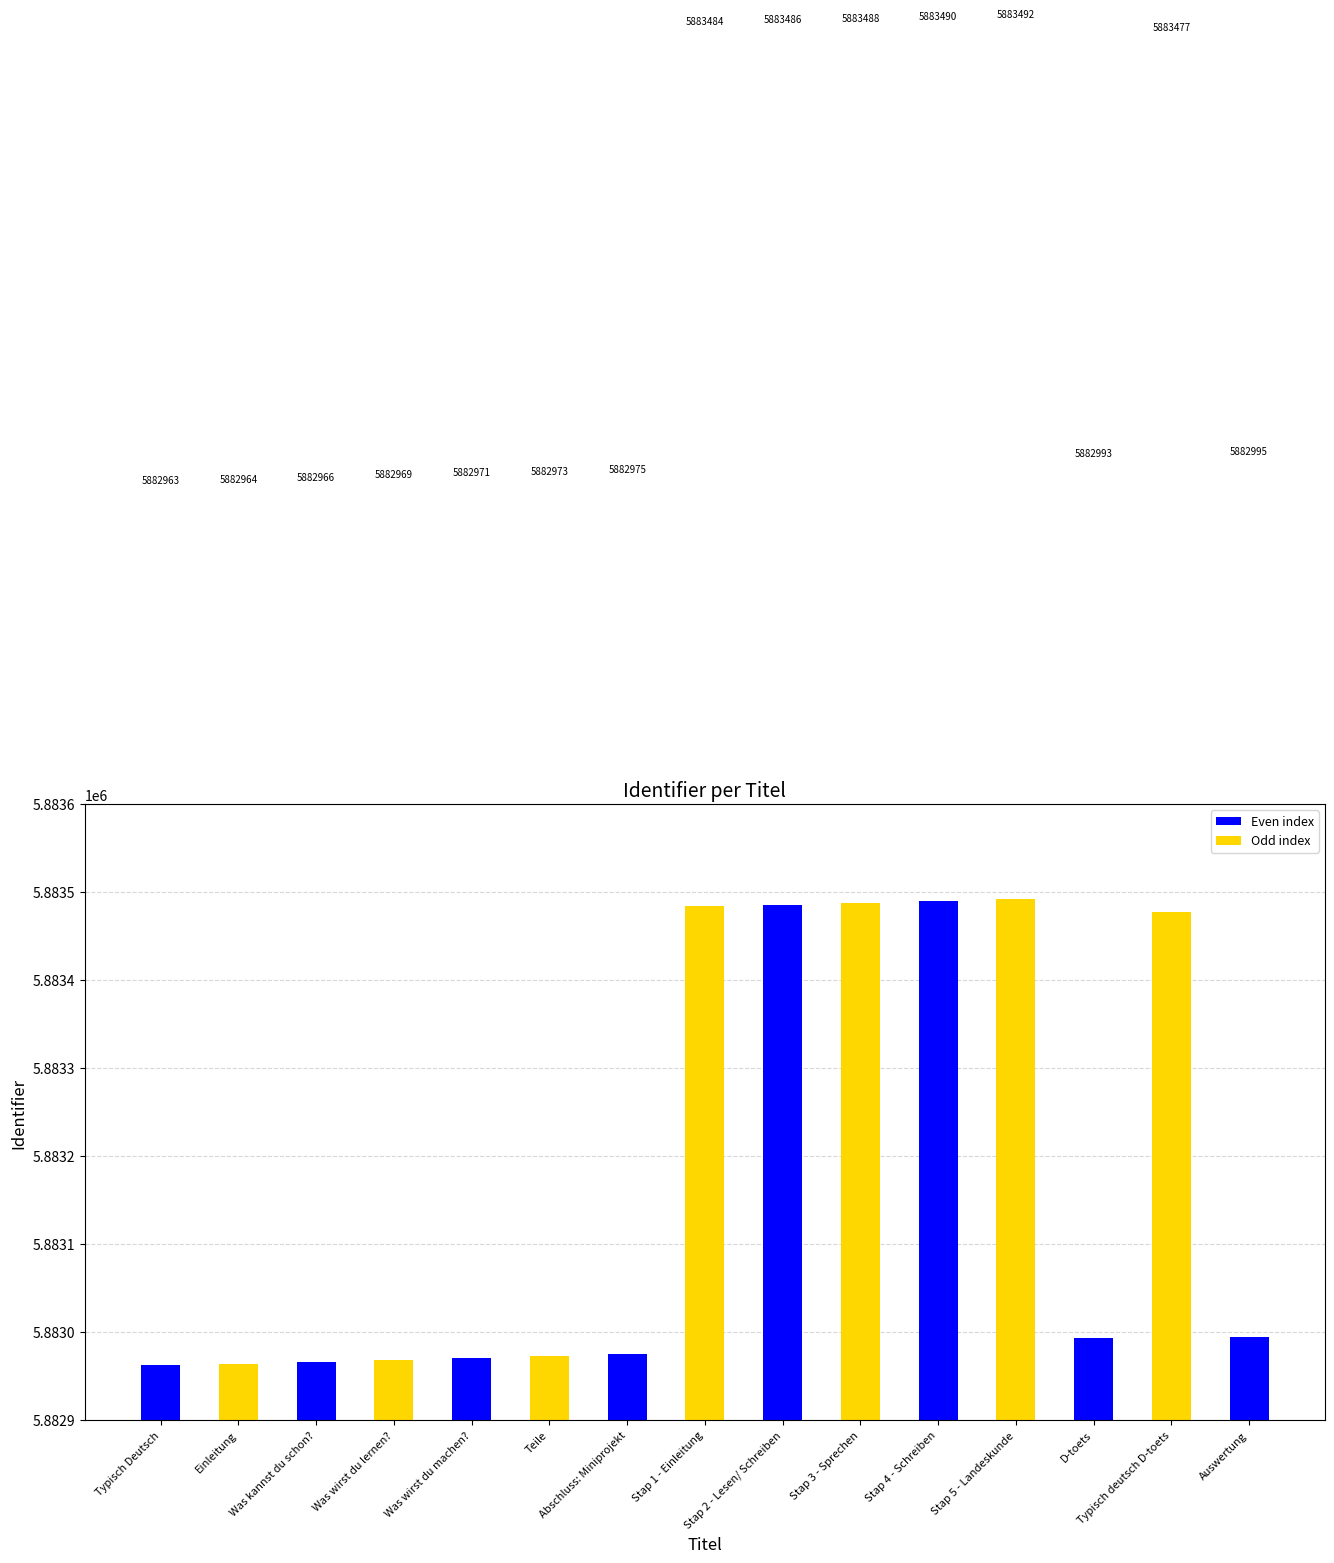

What is the value of the 8th bar from the left?

5883484